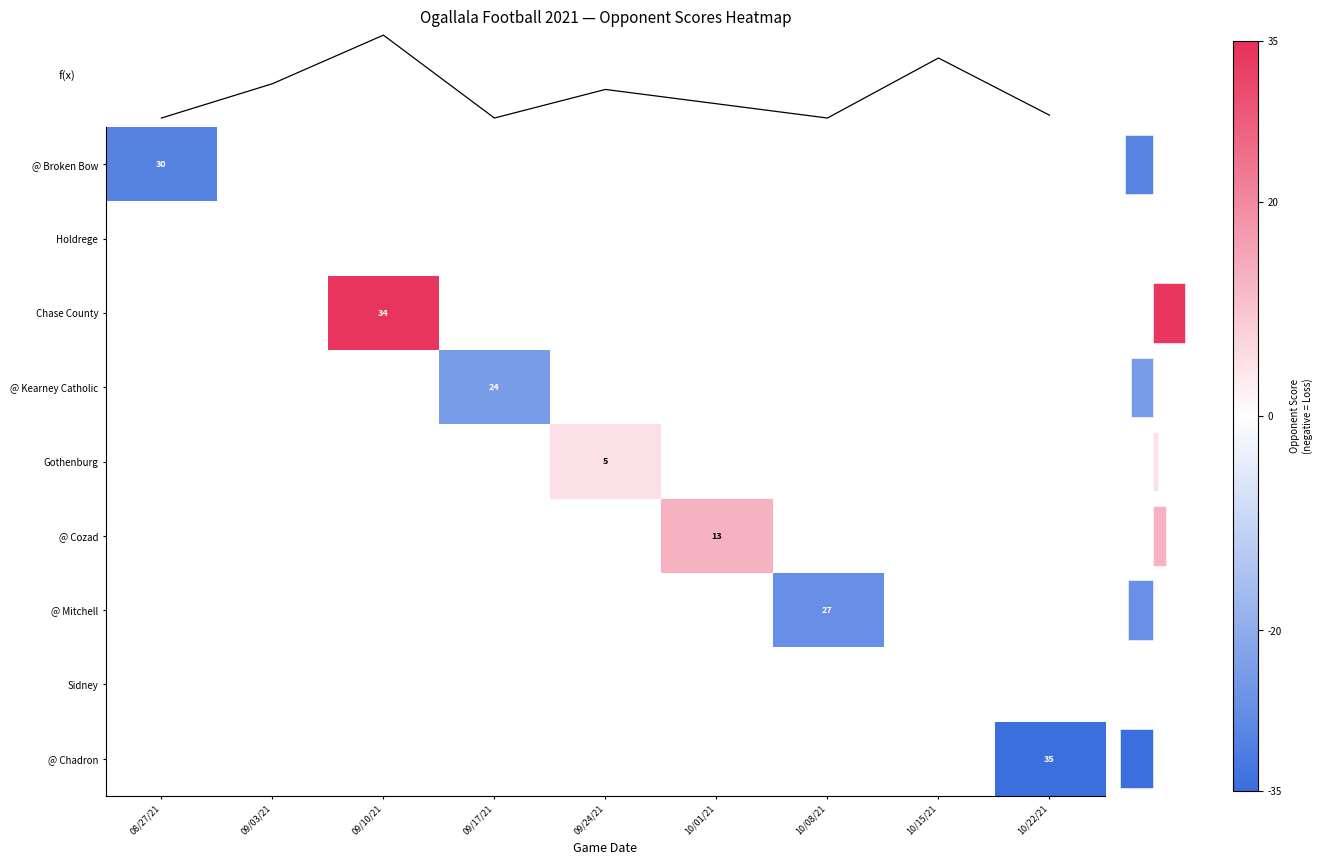

At how many categories does at least one series exceed 7?

2